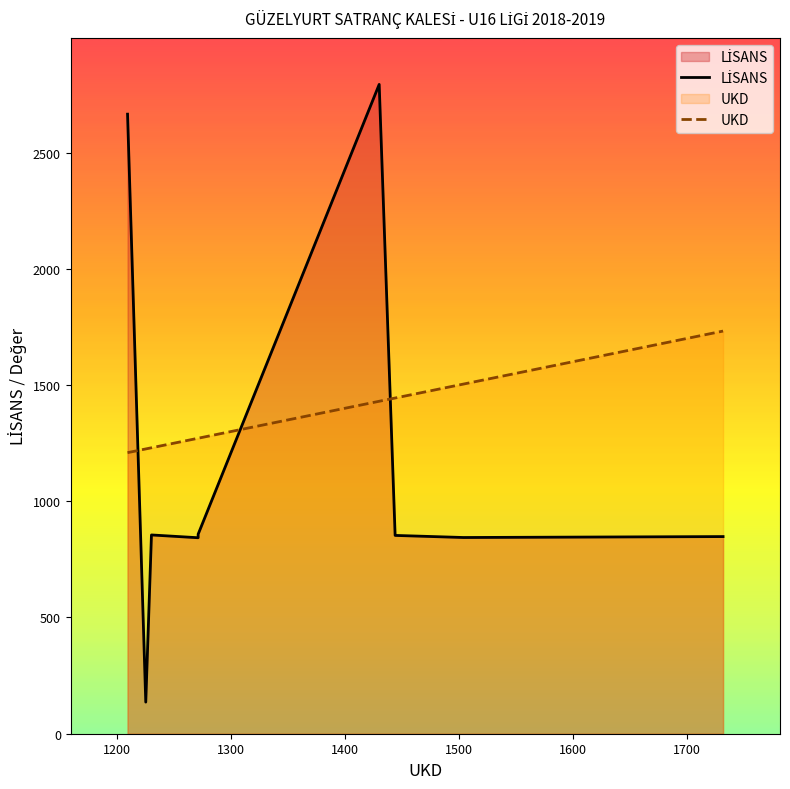

What is the minimum value shown in the chart?

136